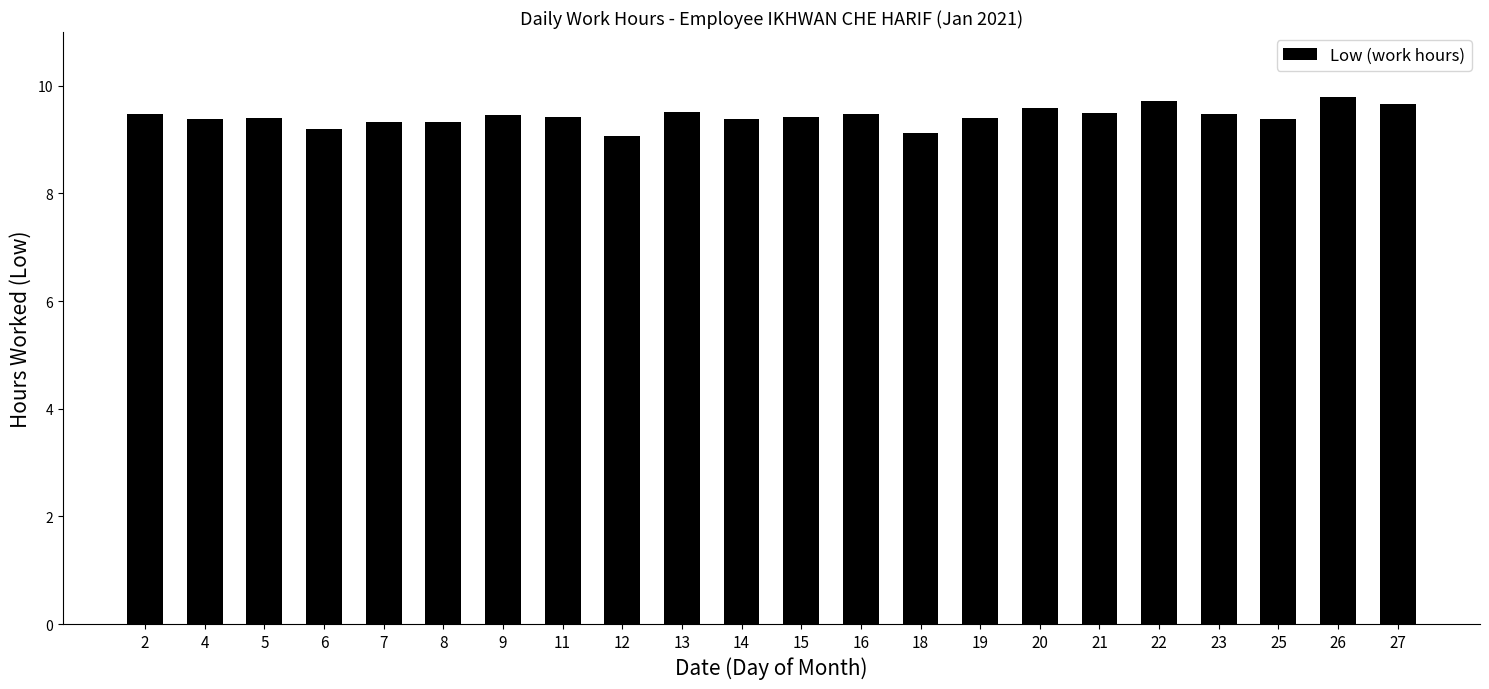

What is the value of the 16th bar from the left?

9.6